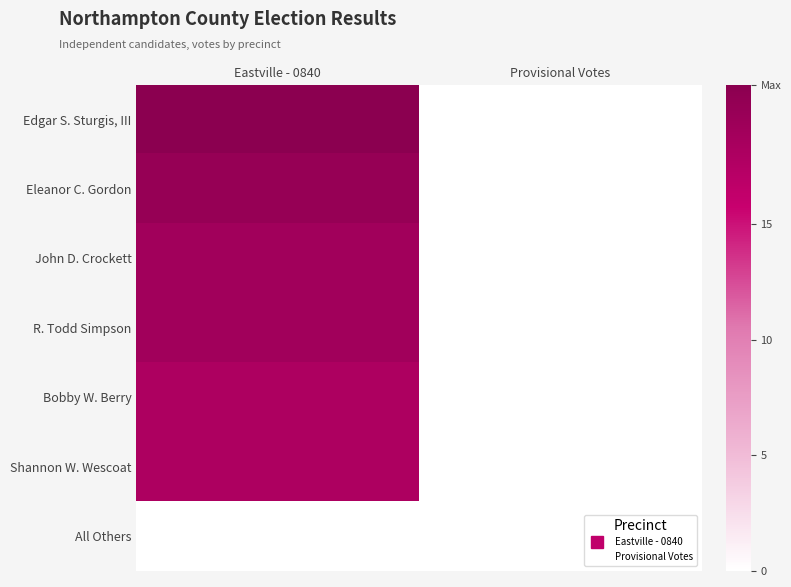

Reading left to right, list all the values displayed in this chart.

Edgar S. Sturgis, III: Eastville - 0840=21	Provisional Votes=0
Eleanor C. Gordon: Eastville - 0840=20	Provisional Votes=0
John D. Crockett: Eastville - 0840=19	Provisional Votes=0
R. Todd Simpson: Eastville - 0840=19	Provisional Votes=0
Bobby W. Berry: Eastville - 0840=18	Provisional Votes=0
Shannon W. Wescoat: Eastville - 0840=18	Provisional Votes=0
All Others: Eastville - 0840=0	Provisional Votes=0